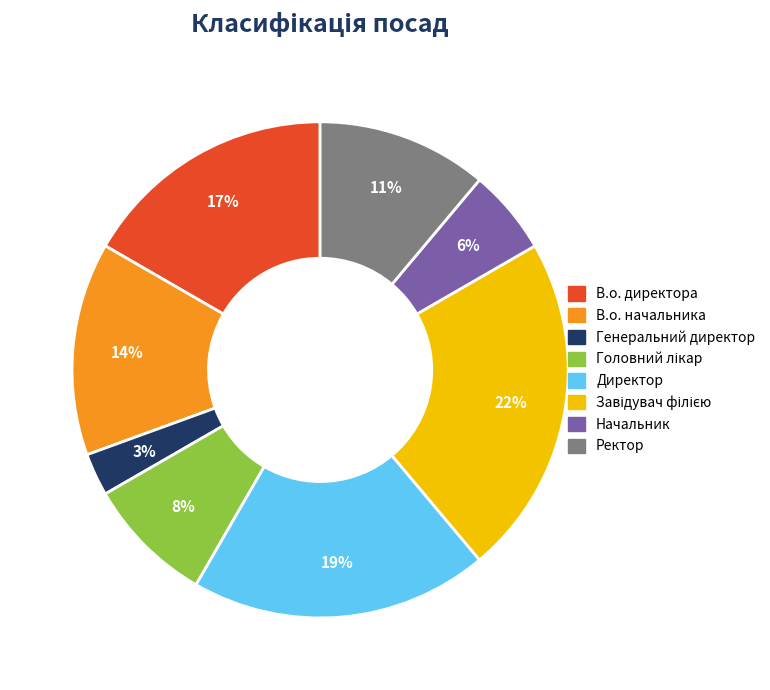

How many slices are in this pie chart?

8